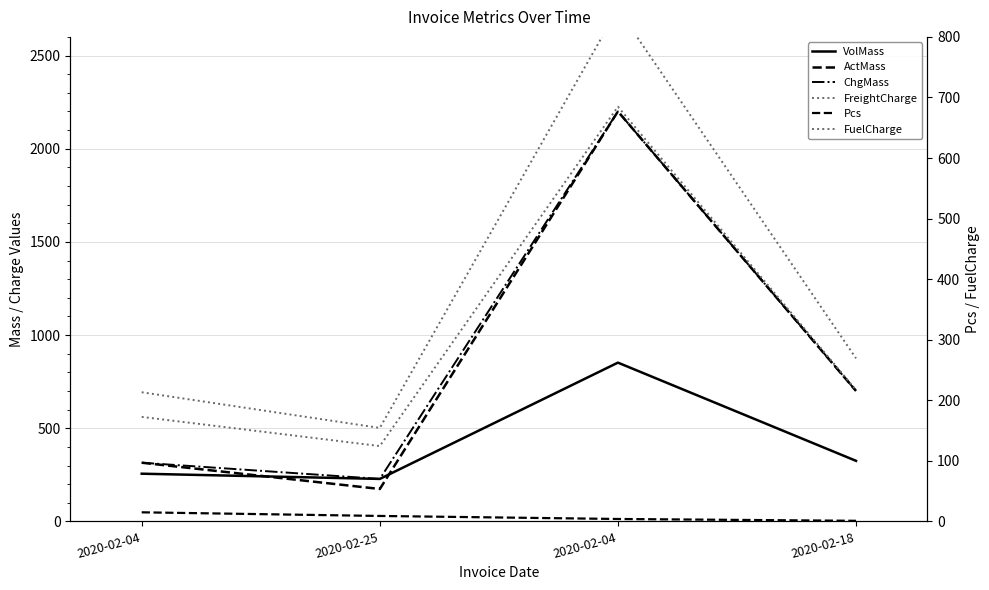

In ActMass, how many points are lower than both neighbors (excluding endpoints)?

1